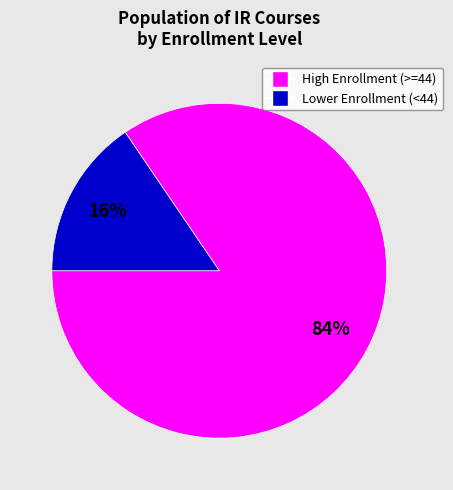

To the nearest percent, what is the average slice percentage?

50%